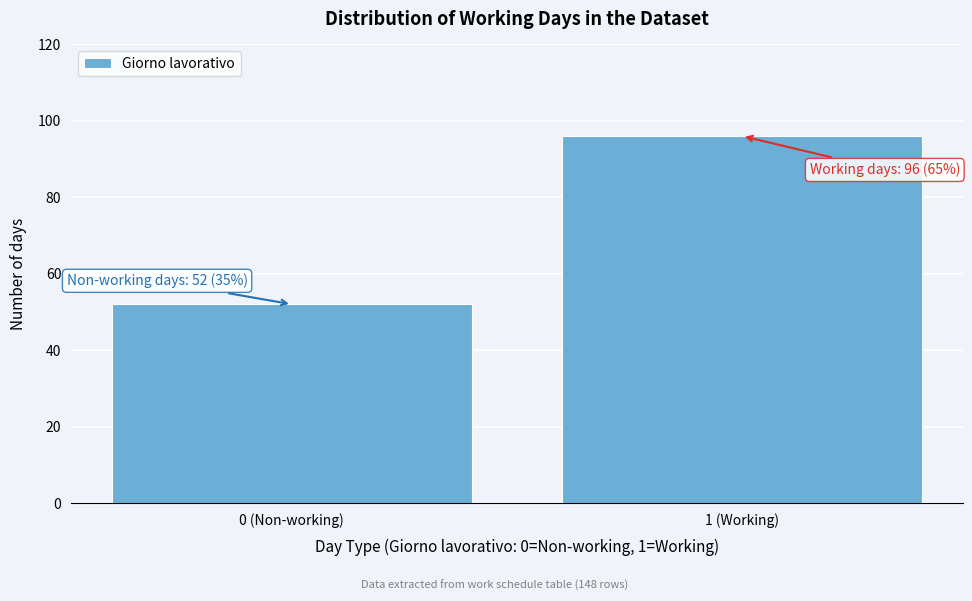

Reading left to right, what are all the values shown in this chart?

52	96